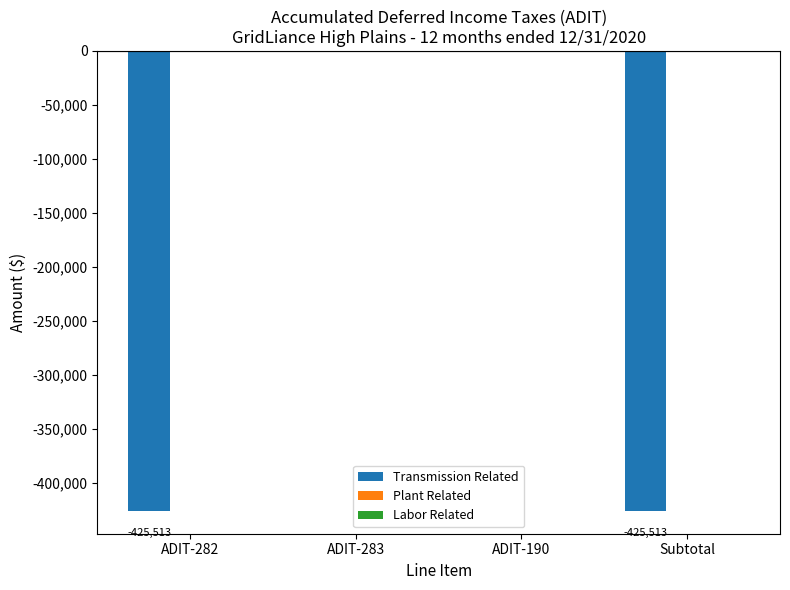

Is it true that the value at Subtotal is -286885.0?

False